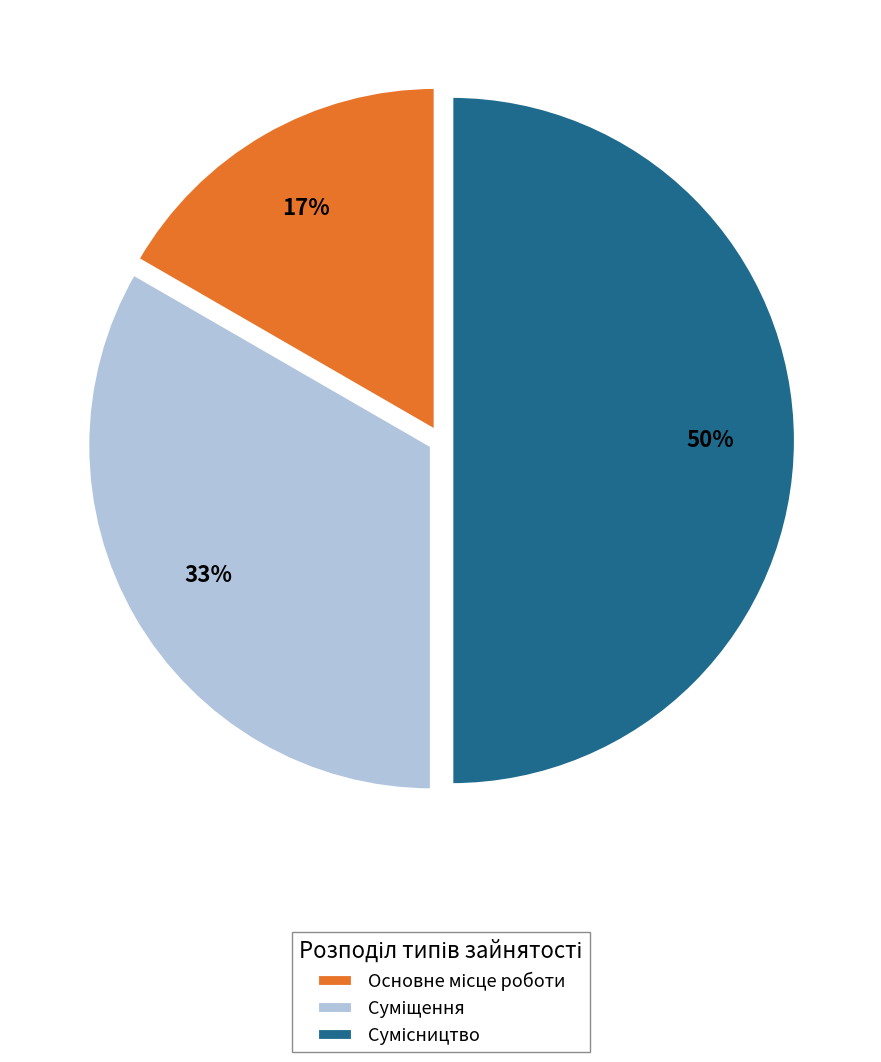

To the nearest percent, what is the average slice percentage?

33%